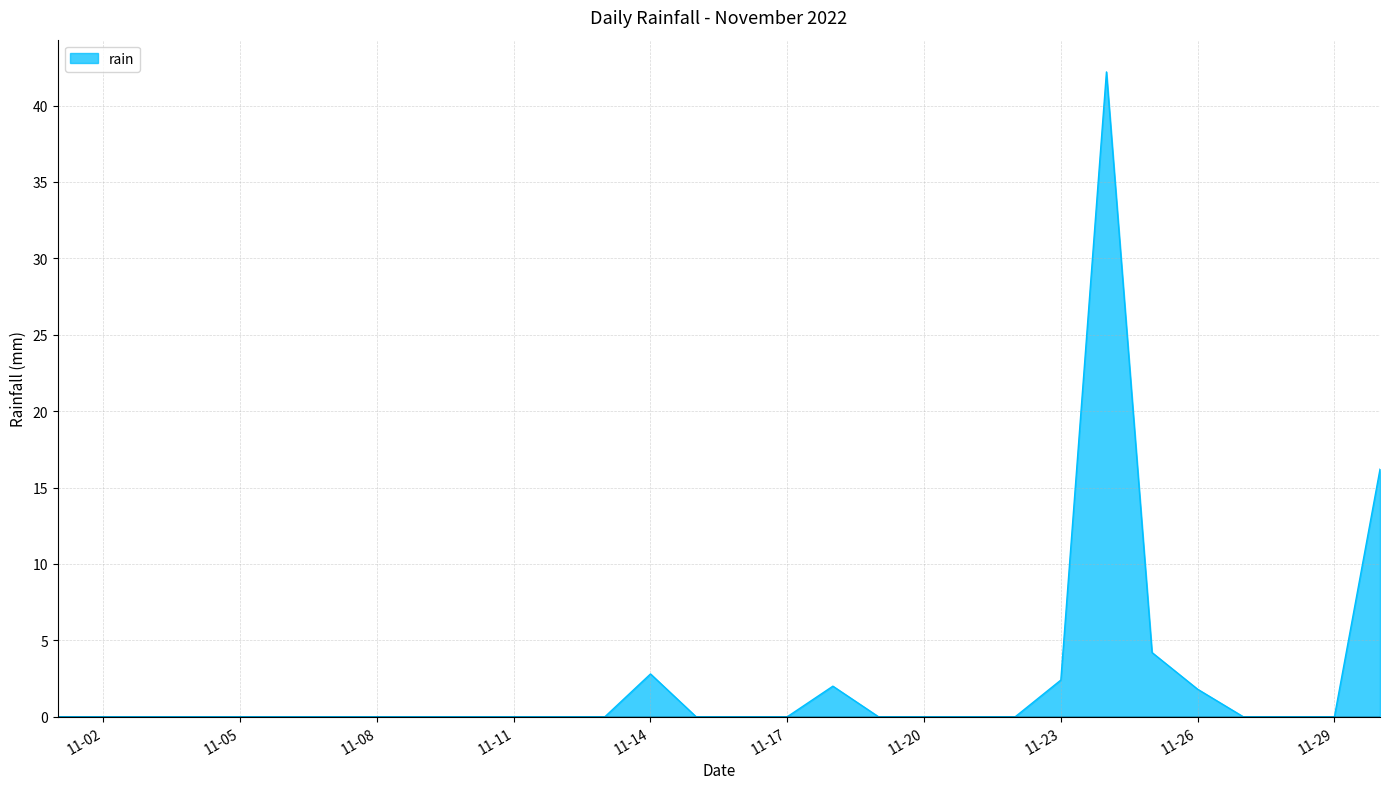

Does the chart have visible grid lines?

Yes